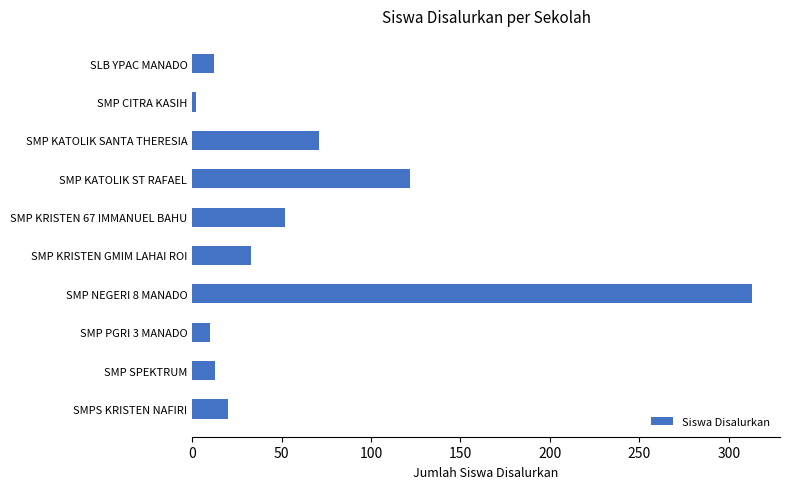

What is the average value?

65